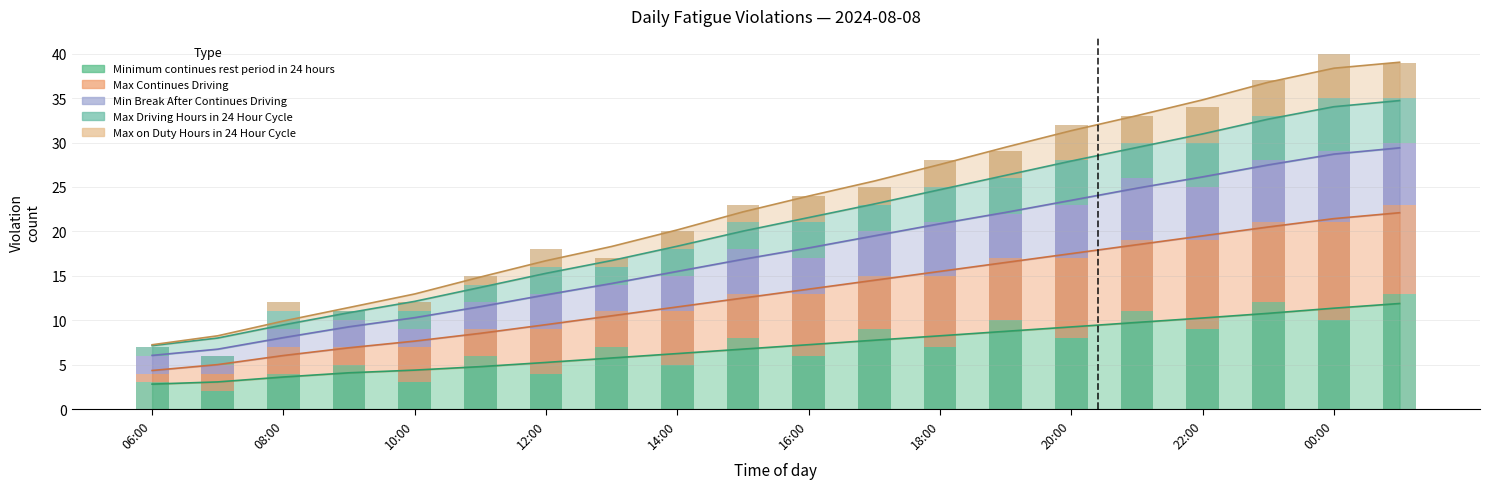

Between 08:00 and 23:00, which series saw the biggest shift?

Minimum continues rest period in 24 hours